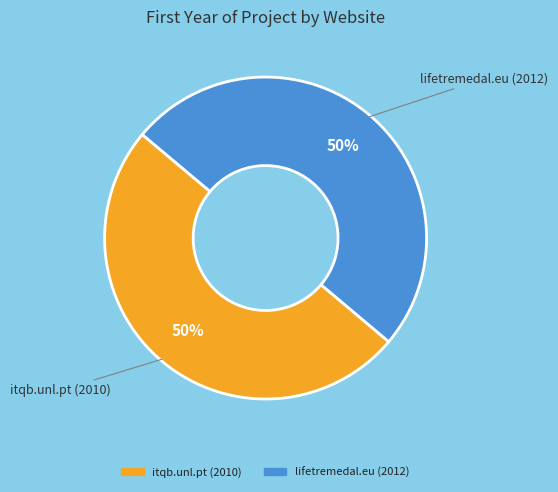

Do lifetremedal.eu (2012) and itqb.unl.pt (2010) together represent more than half of the pie?

Yes